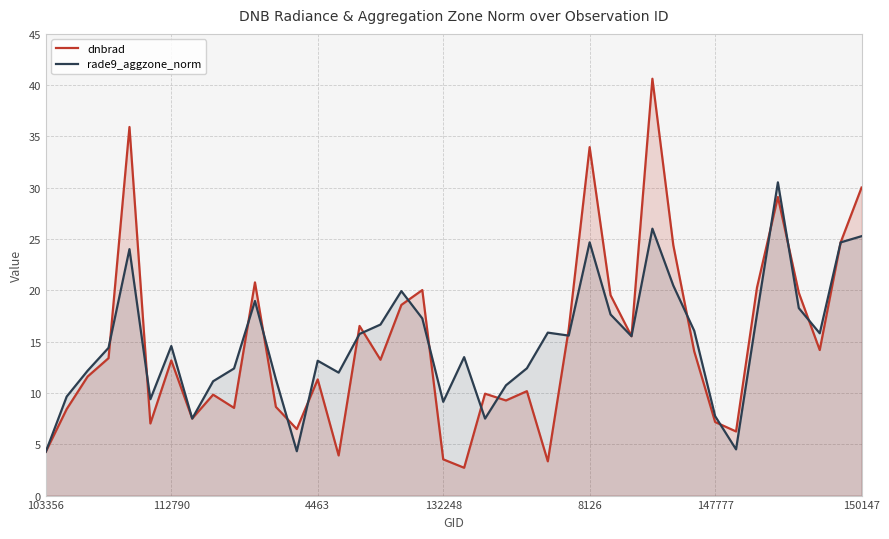

At how many categories does at least one series exceed 6?

39